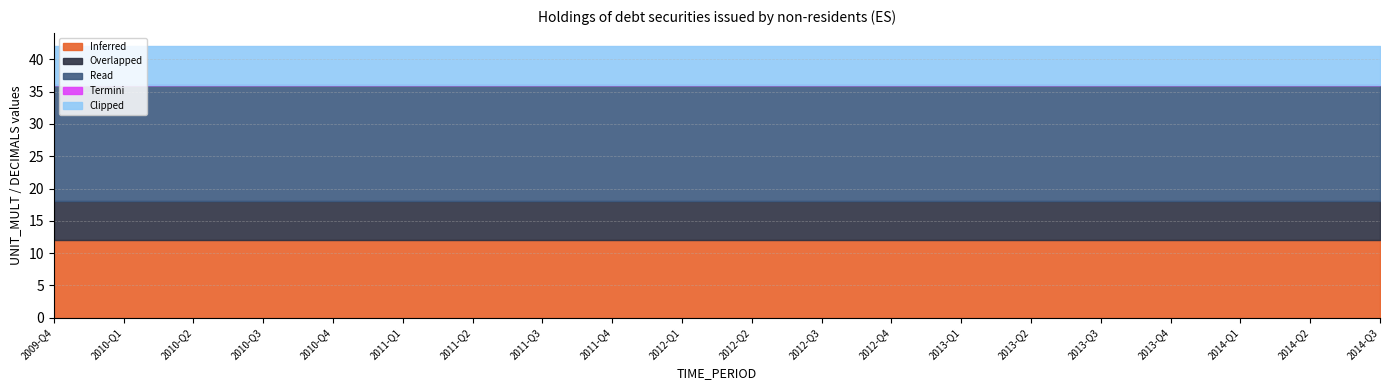

At which label is Overlapped closest to 0?

2009-Q4